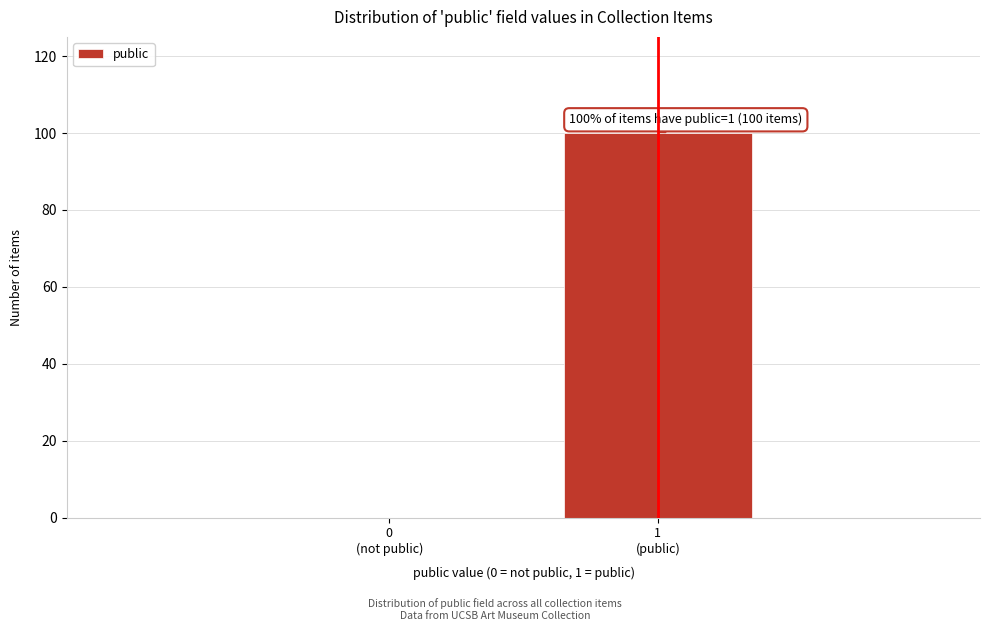

What is the maximum value shown in the chart?

100